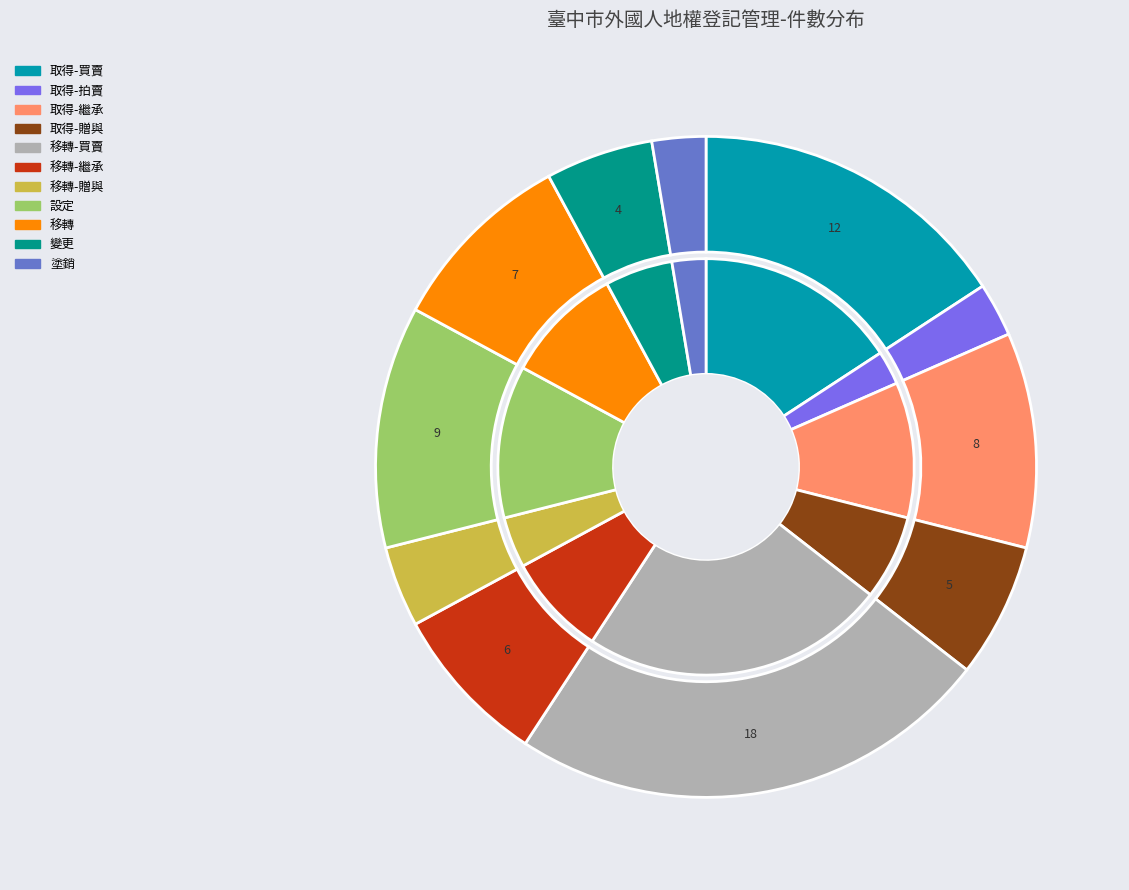

What is the ratio of the value at 設定 to the value at 取得-買賣?

0.8